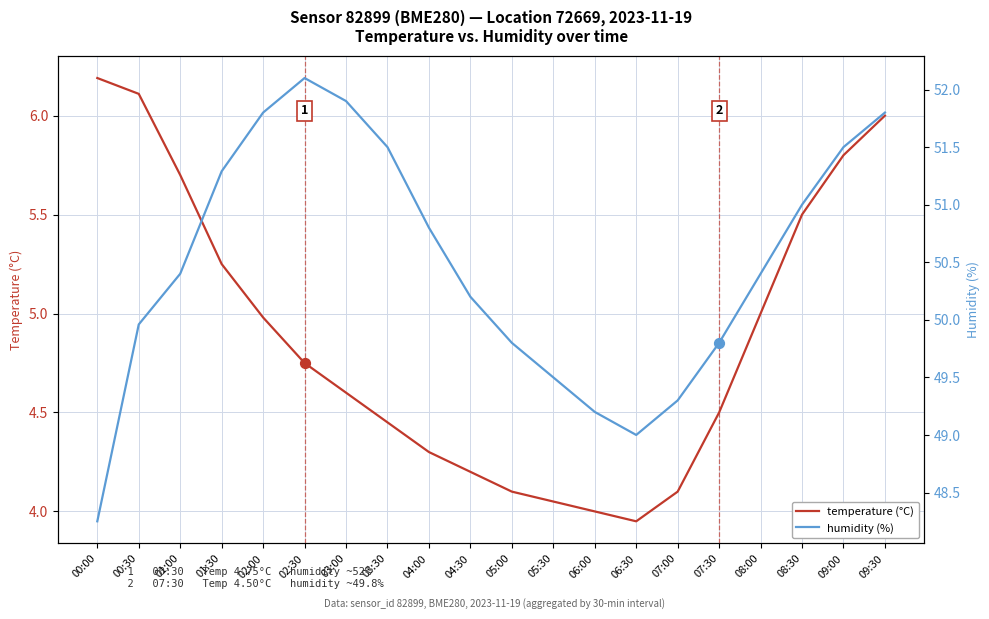

Which series has the largest total across all categories?

humidity (%)